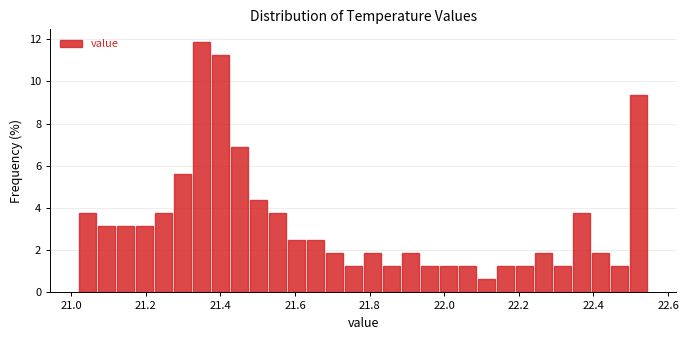

Around what value on the x-axis is the tallest bar? Give the approximate position of its centre, as read against the axis.

21.34